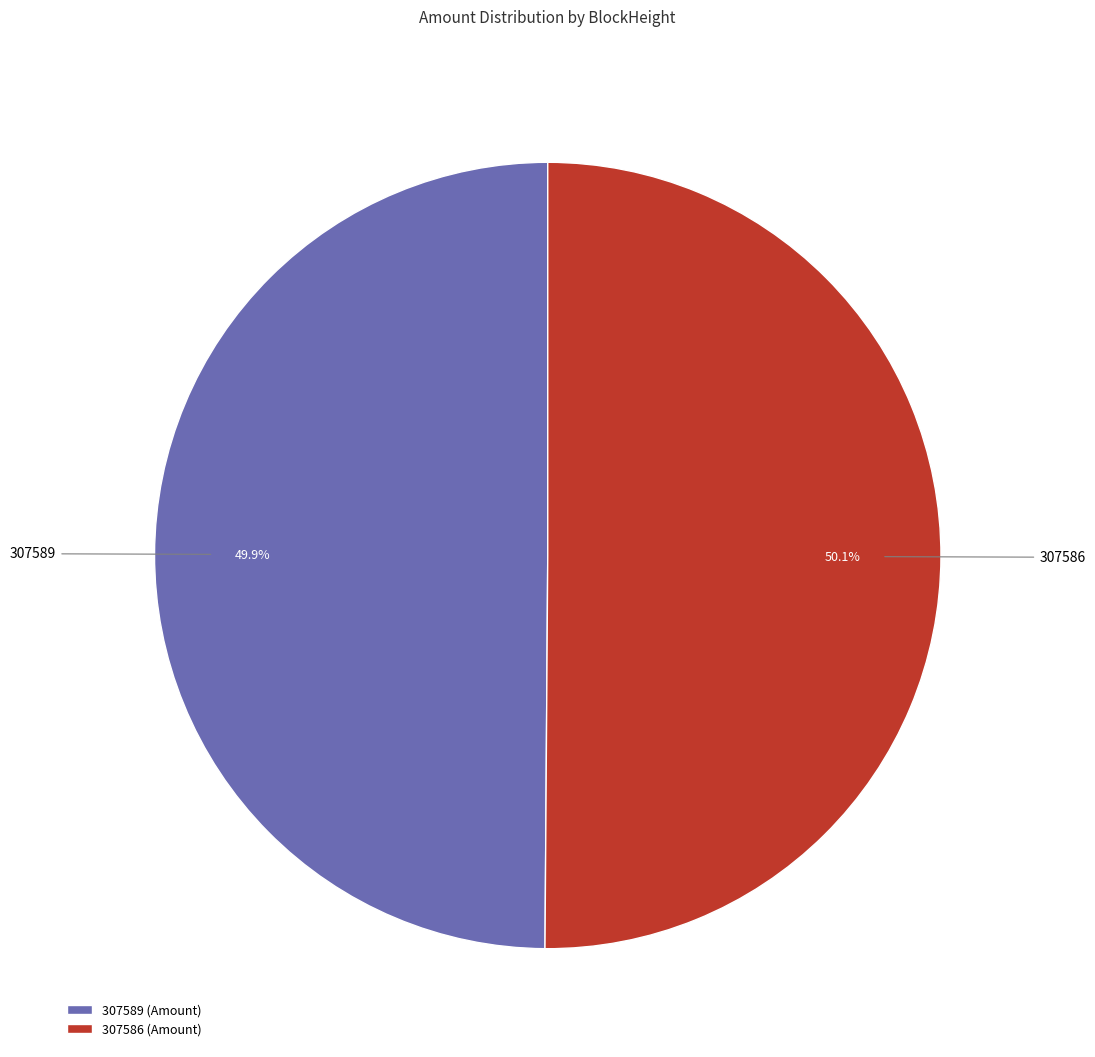

The 307586 slice represents 94% of the pie. True or false?

False